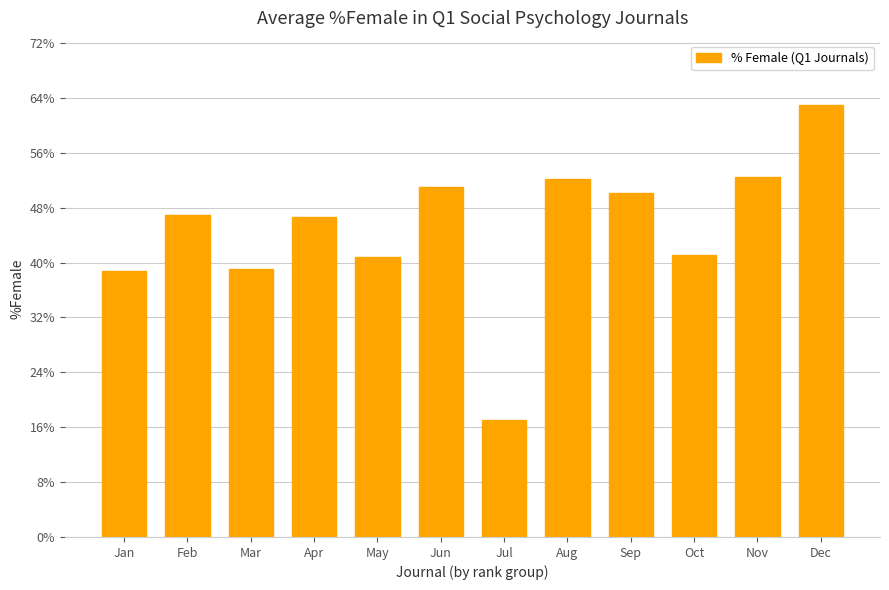

Which has a higher value, Apr or Nov?

Nov